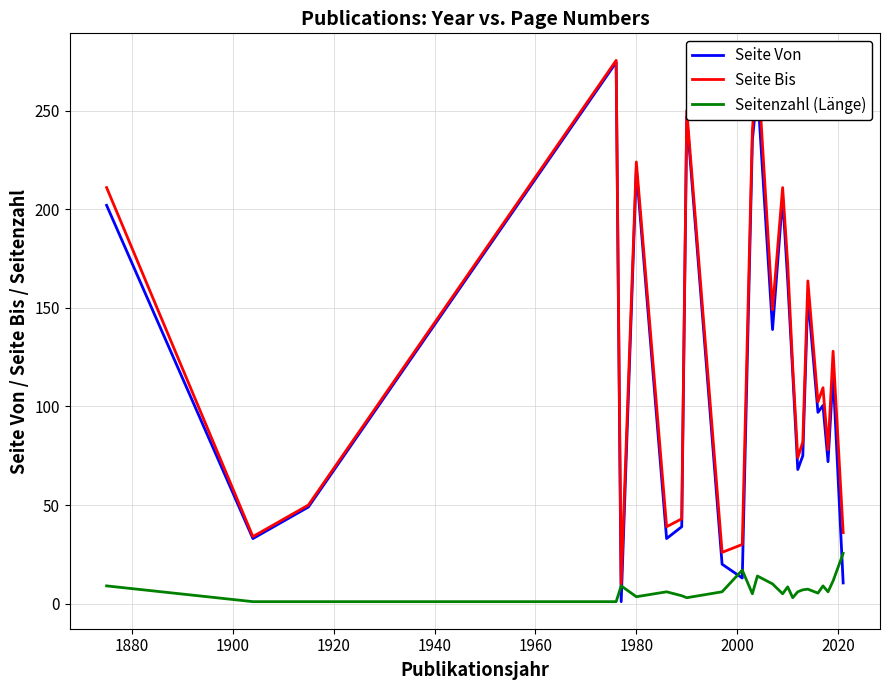

What is the greatest value displayed?

275.5